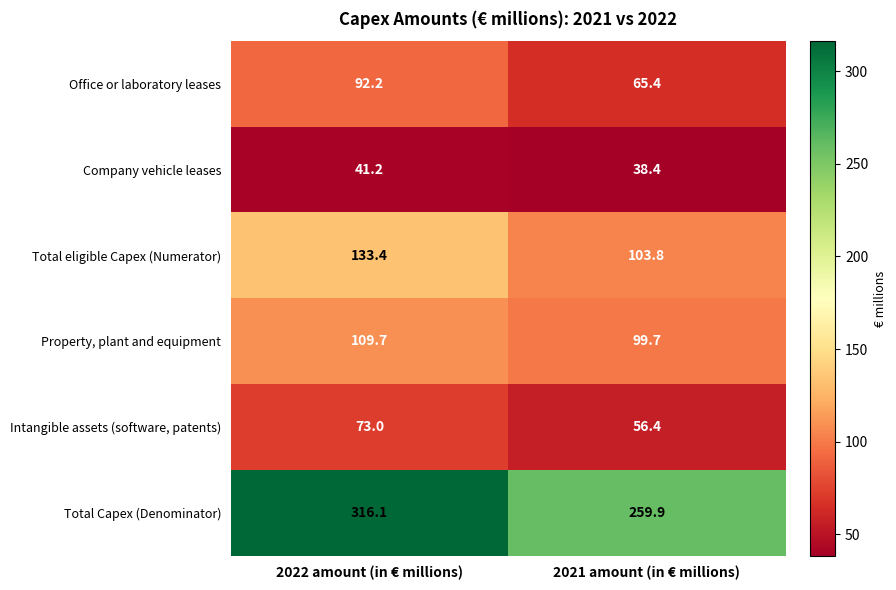

Which label corresponds to the largest value in the chart?

2022 amount (in € millions)